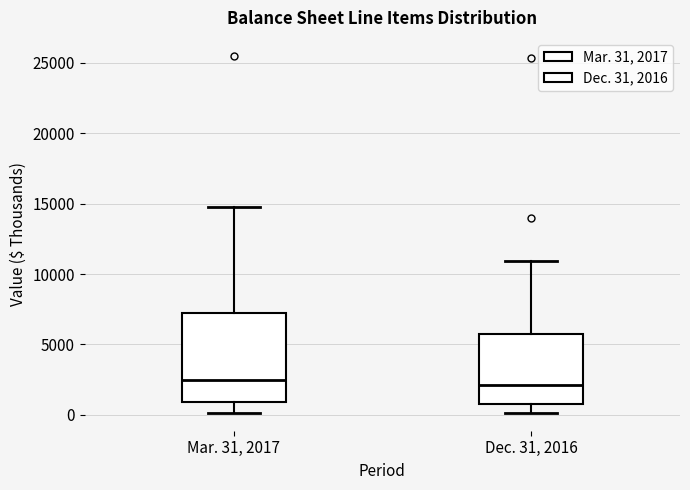

Reading left to right, transcribe this box plot: for each box, give where its median line is, the range the box spans, and where its two whiskers end, as read against the y-axis. The values are not printed on the chart, so give them approximately, as read against the axis.

Mar. 31, 2017: median 2500, box 1000 to 7500, whiskers 0 to 15000
Dec. 31, 2016: median 2000, box 1000 to 5500, whiskers 0 to 11000